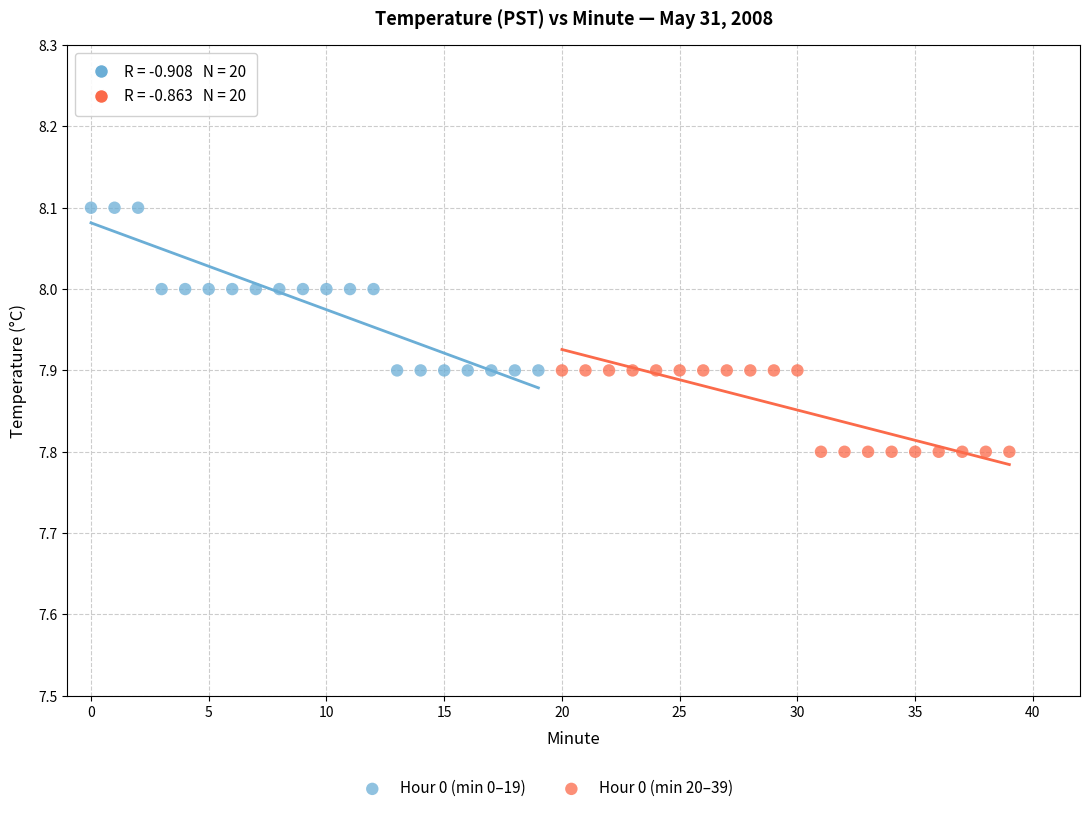

Which series has the widest spread of Y values?

Hour 0 (min 0–19)